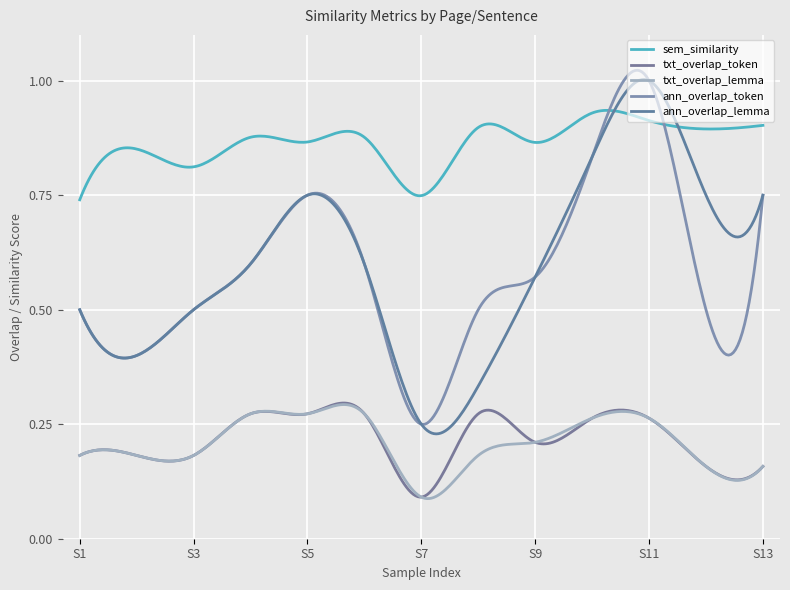

True or false: txt_overlap_token and sem_similarity intersect in this chart.

False